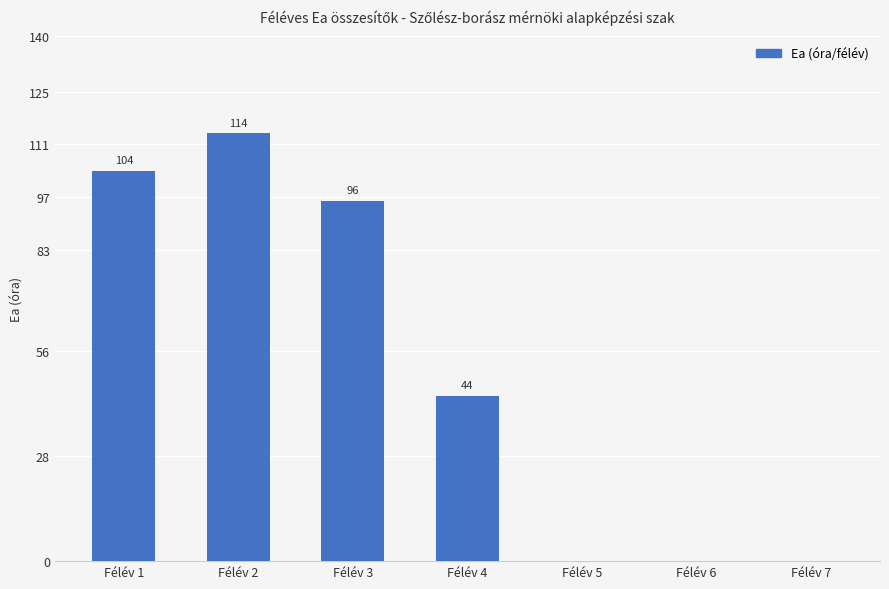

Are the bars grouped side by side (vs. stacked)?

No